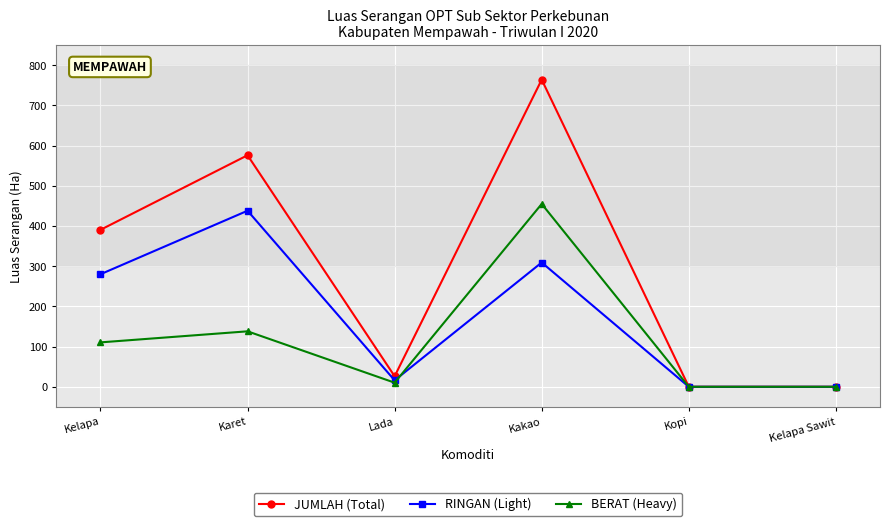

How many lines are shown in the chart?

3